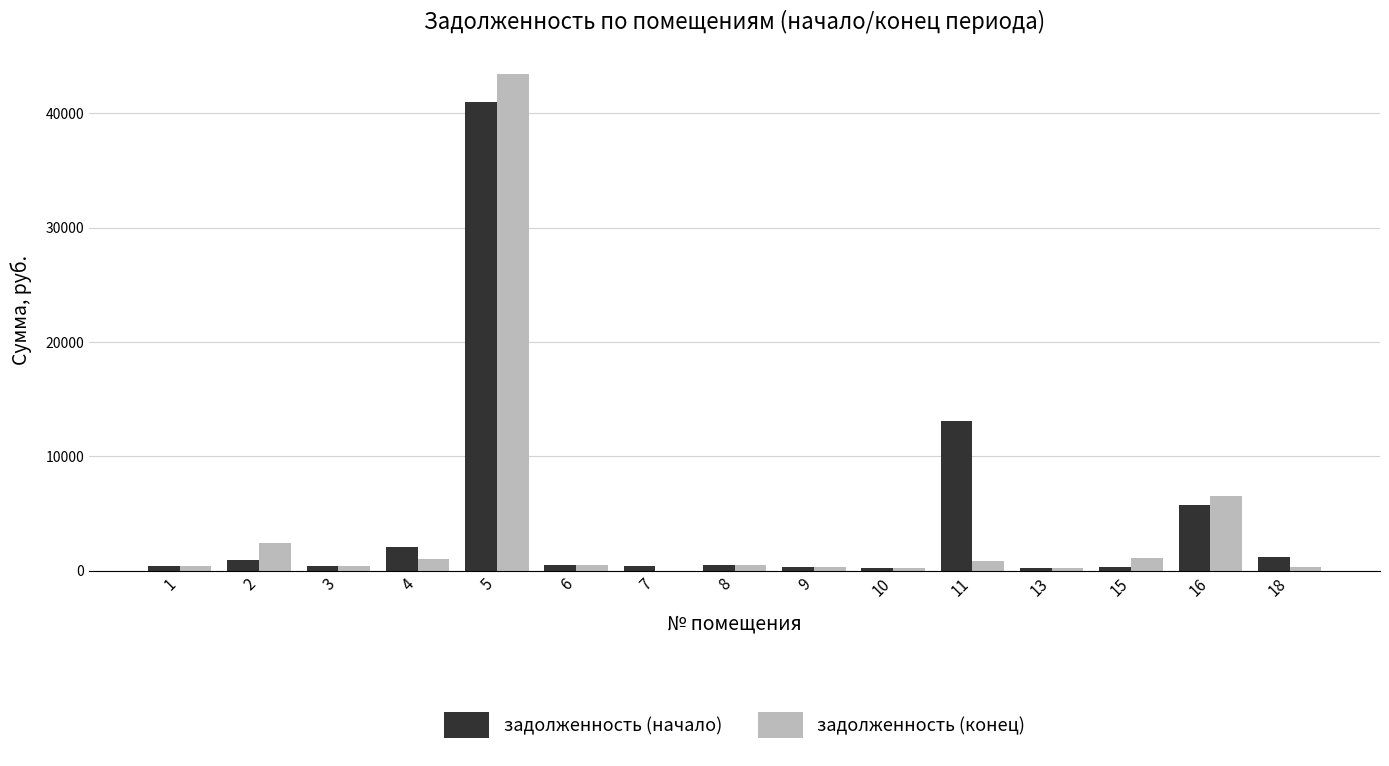

Between 4 and 5, which series saw the biggest shift?

задолженность (конец)